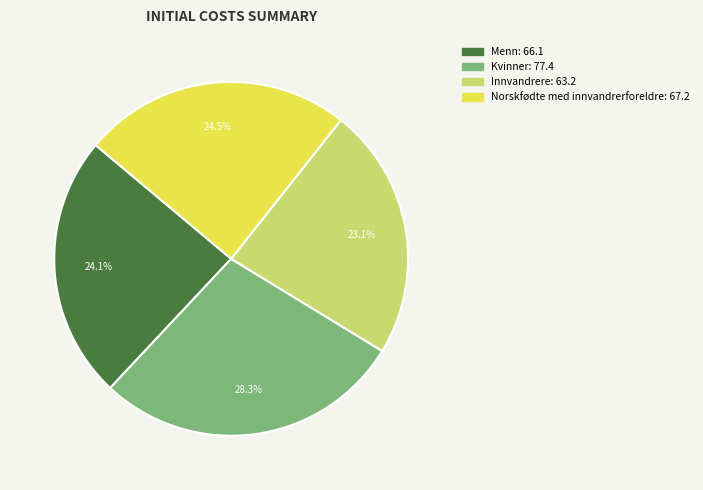

To the nearest percent, what is the combined percentage of Kvinner and Innvandrere?

51%